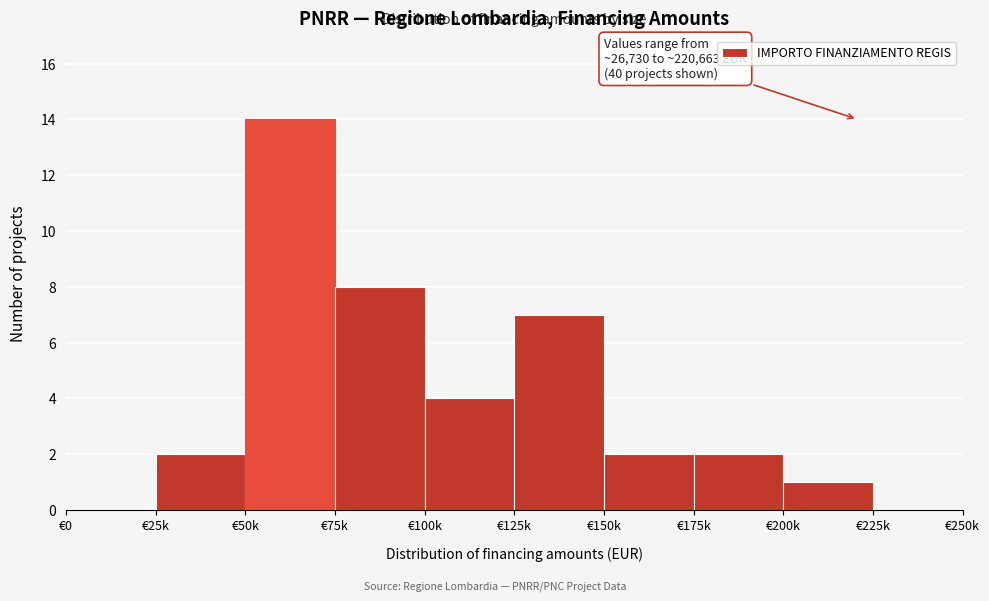

Reading left to right, extract all data points from this chart.

€0=0	€25k=2	€50k=14	€75k=8	€100k=4	€125k=7	€150k=2	€175k=2	€200k=1	€225k=0